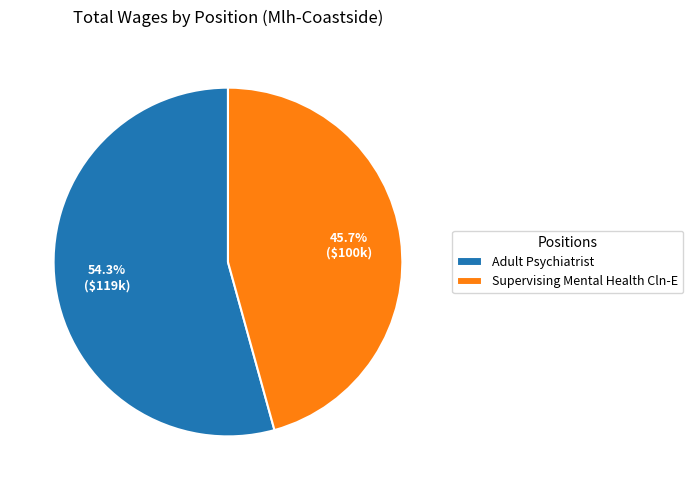

What is the total percentage of Adult Psychiatrist and Supervising Mental Health Cln-E?

100.0%